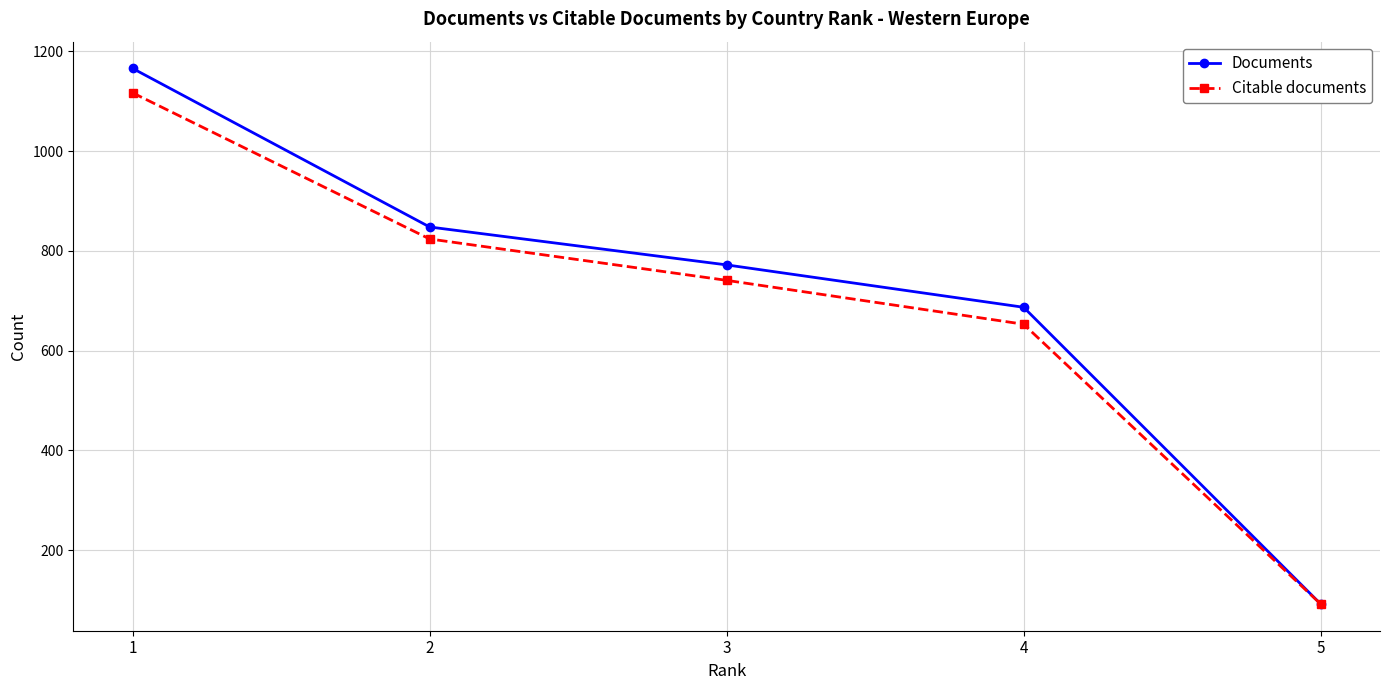

Between 2 and 4, which series saw the biggest shift?

Citable documents